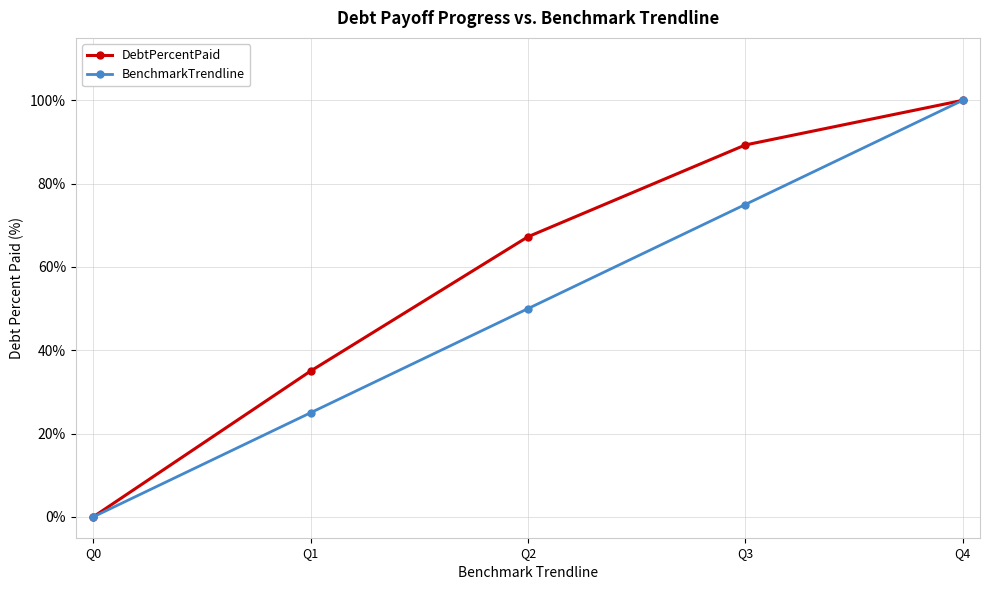

List the series in order of their overall mean, lowest first.

BenchmarkTrendline, DebtPercentPaid